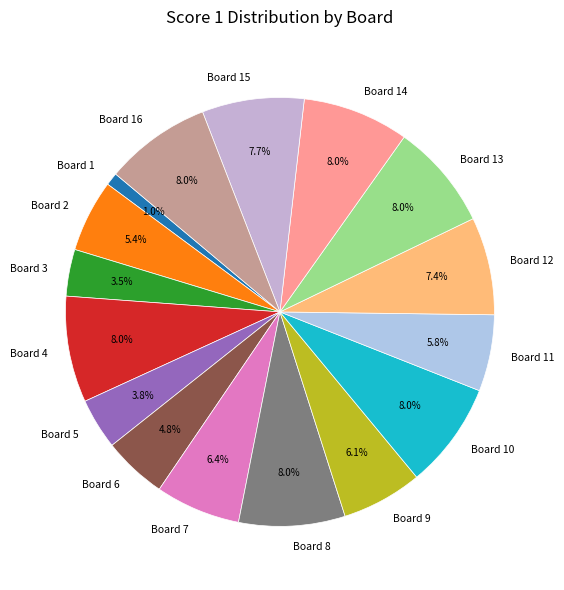

To the nearest percent, what portion does Board 11 represent?

6%